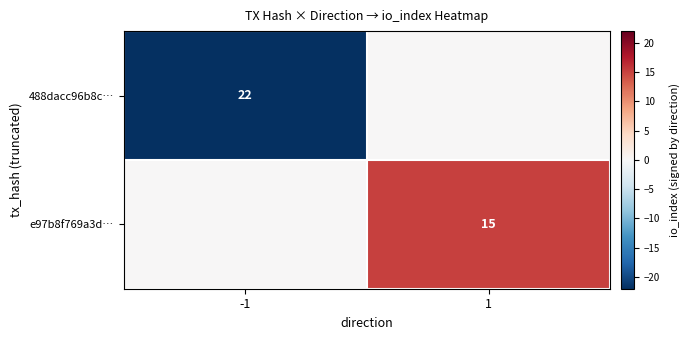

What is the difference between the highest and lowest values at -1?

22